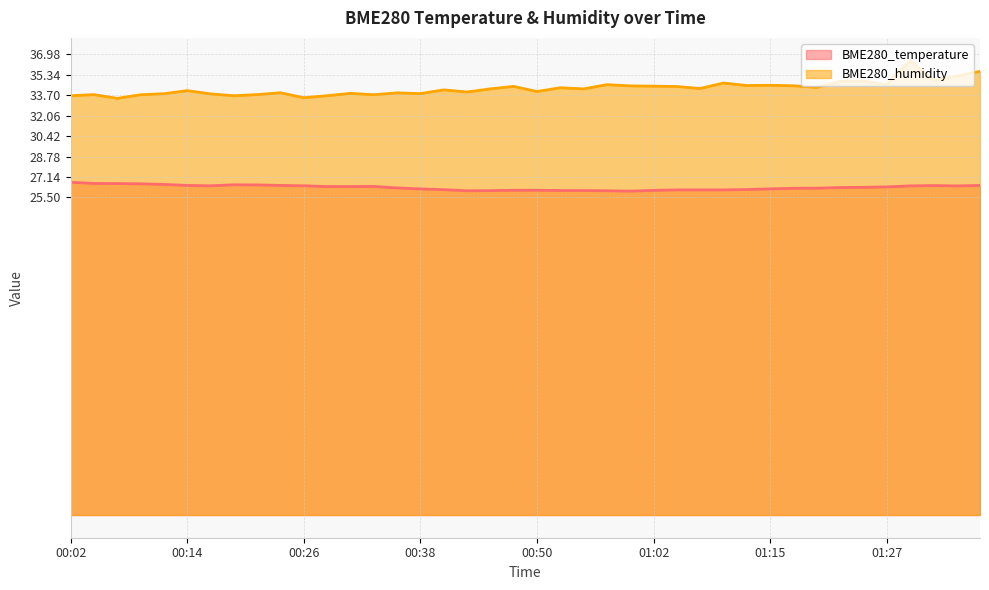

At which category does the chart reach its peak across all series?

01:29